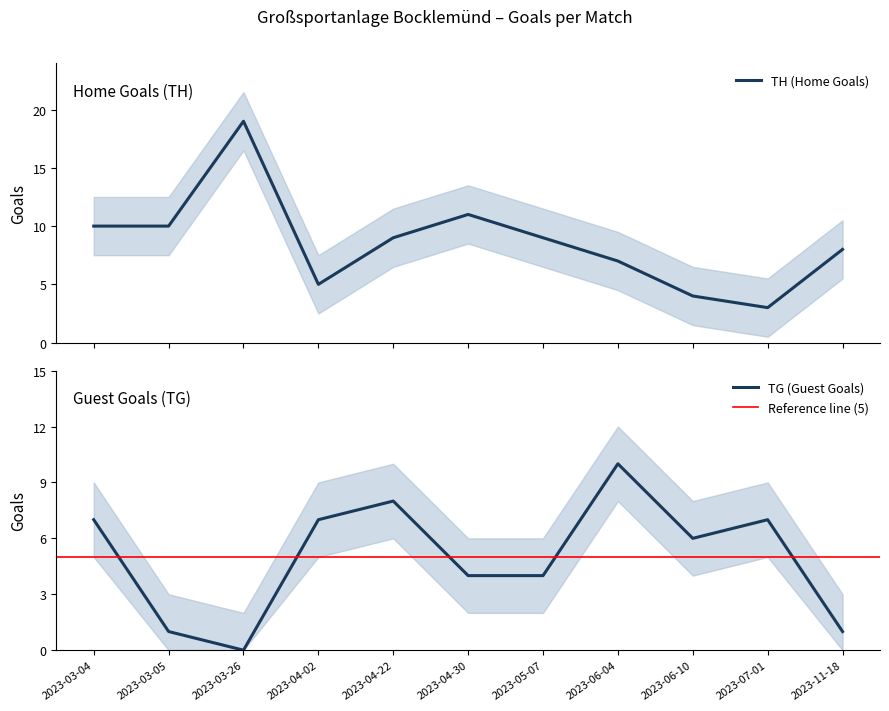

How many intersections are there between TH (Home Goals) and TG (Guest Goals)?

4